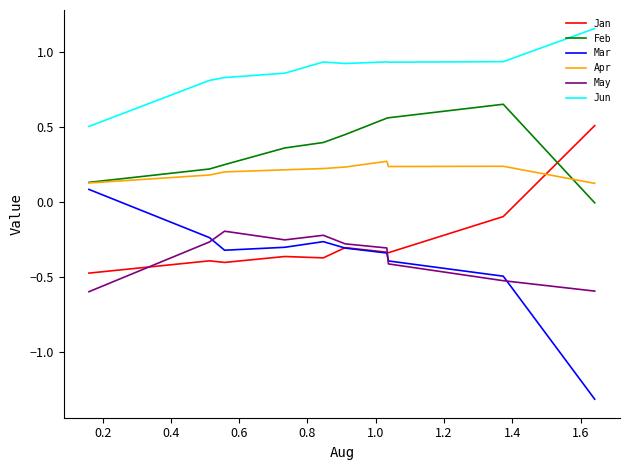

How many Apr values are between 0 and 1?

10